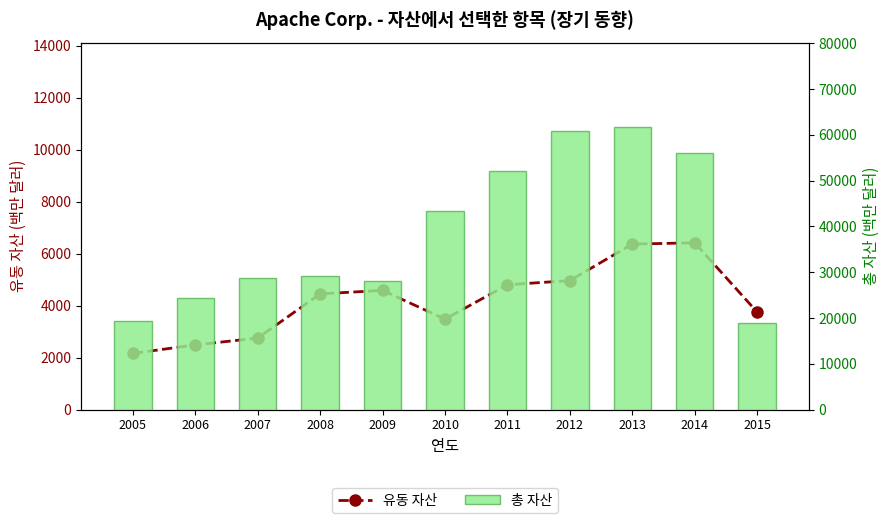

List the labels in order of 총 자산 value, largest first.

2013, 2012, 2014, 2011, 2010, 2008, 2007, 2009, 2006, 2005, 2015